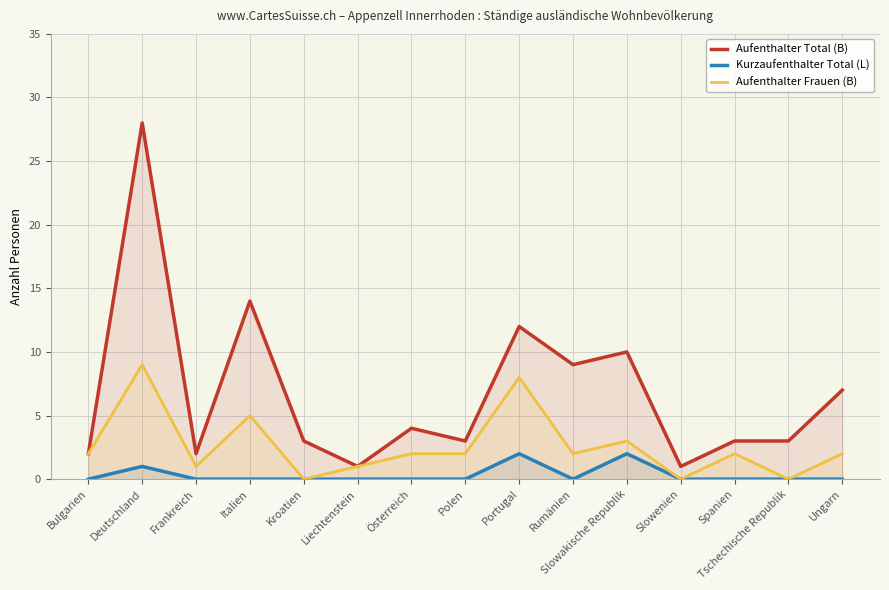

True or false: Aufenthalter Frauen (B) has more than 0 interior local peaks.

True